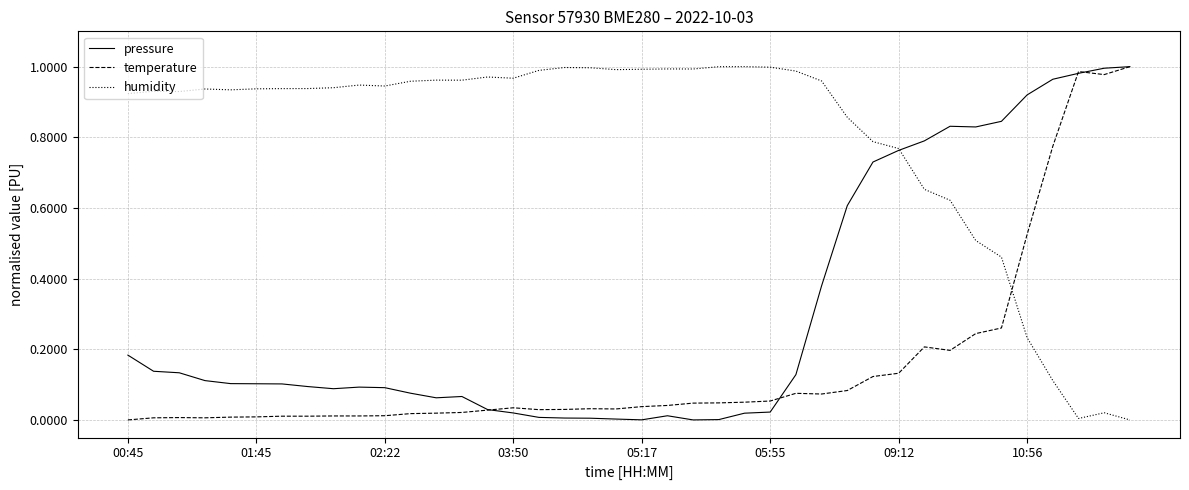

List the series in order of their overall mean, lowest first.

temperature, pressure, humidity